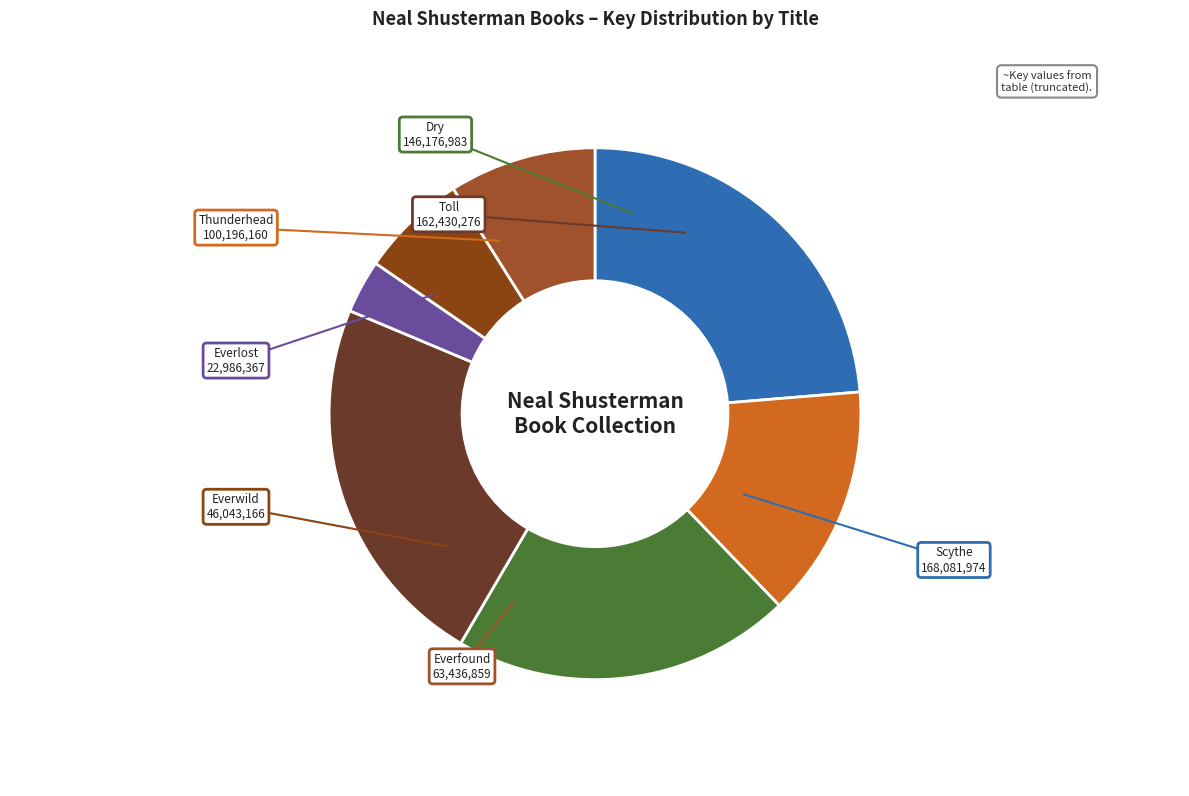

What is the ratio of the value at Toll to the value at Scythe?

1.0